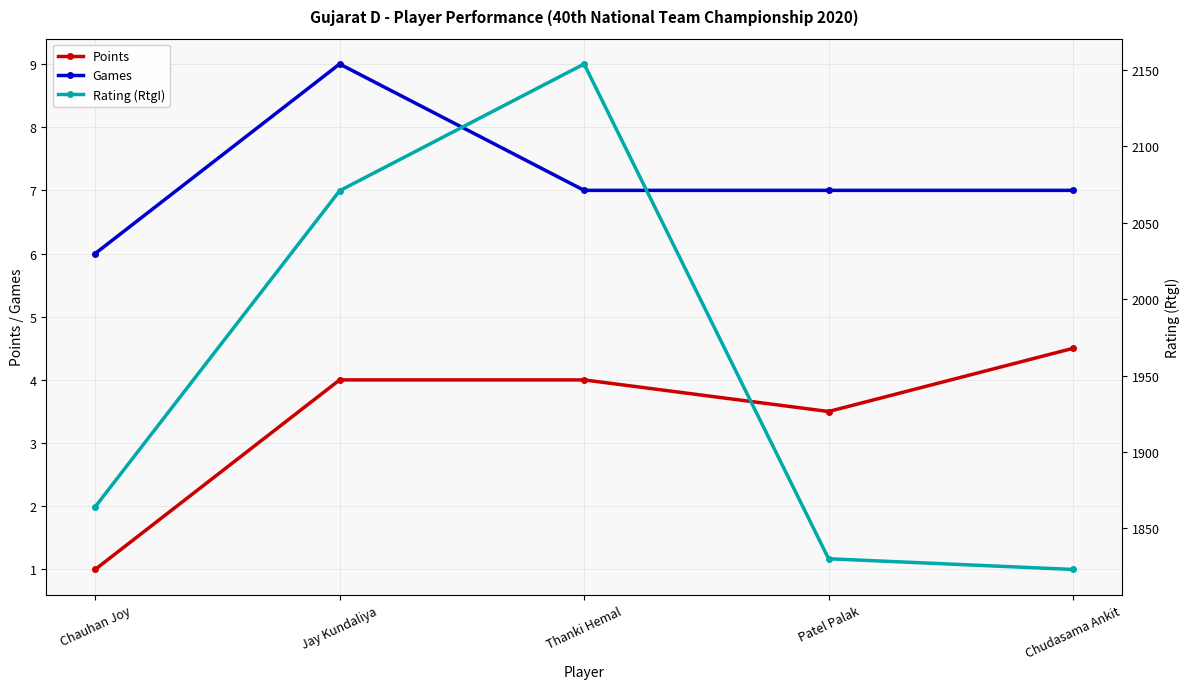

True or false: Games and Rating (RtgI) cross at least once.

False